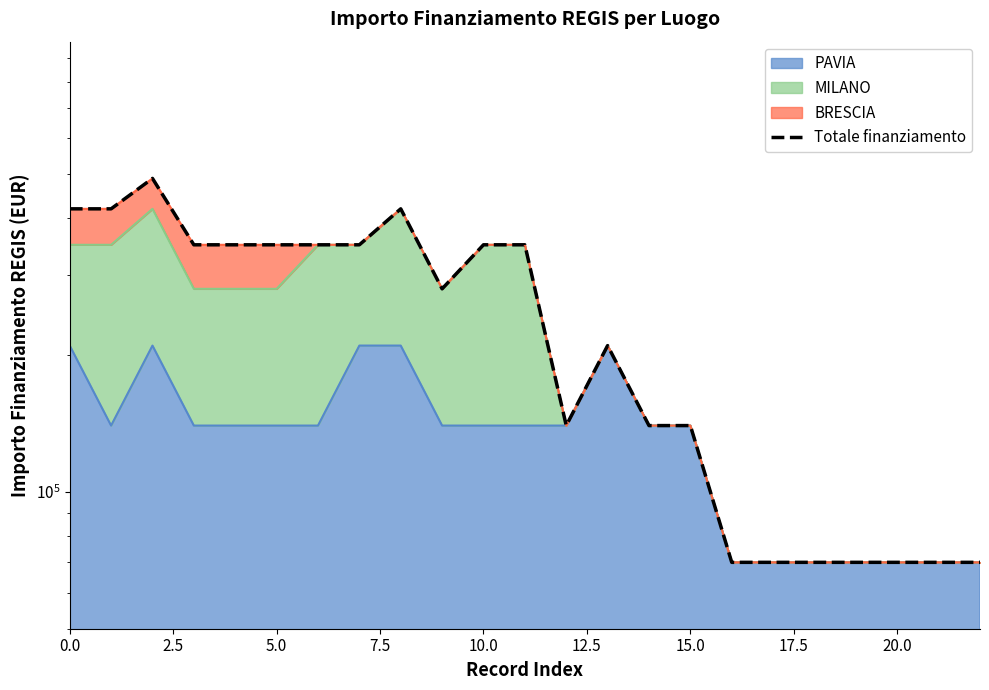

What is the greatest value displayed?

490000